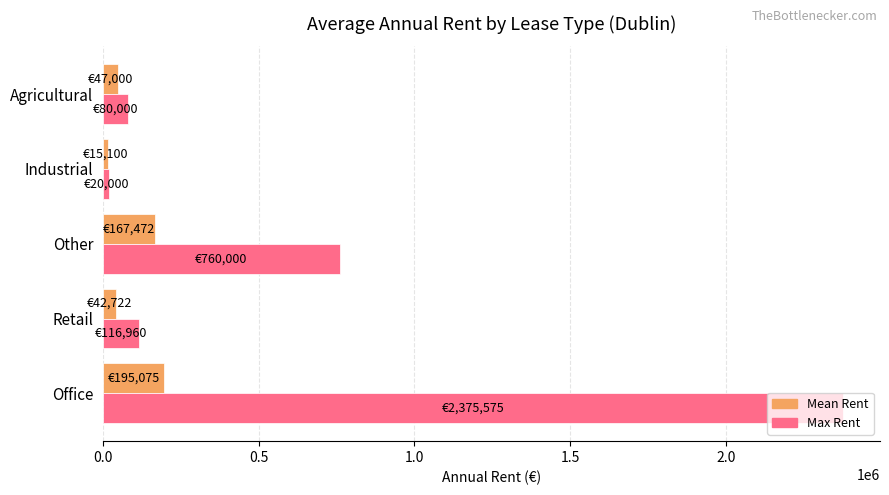

At which category is the sum across all series the highest?

Office